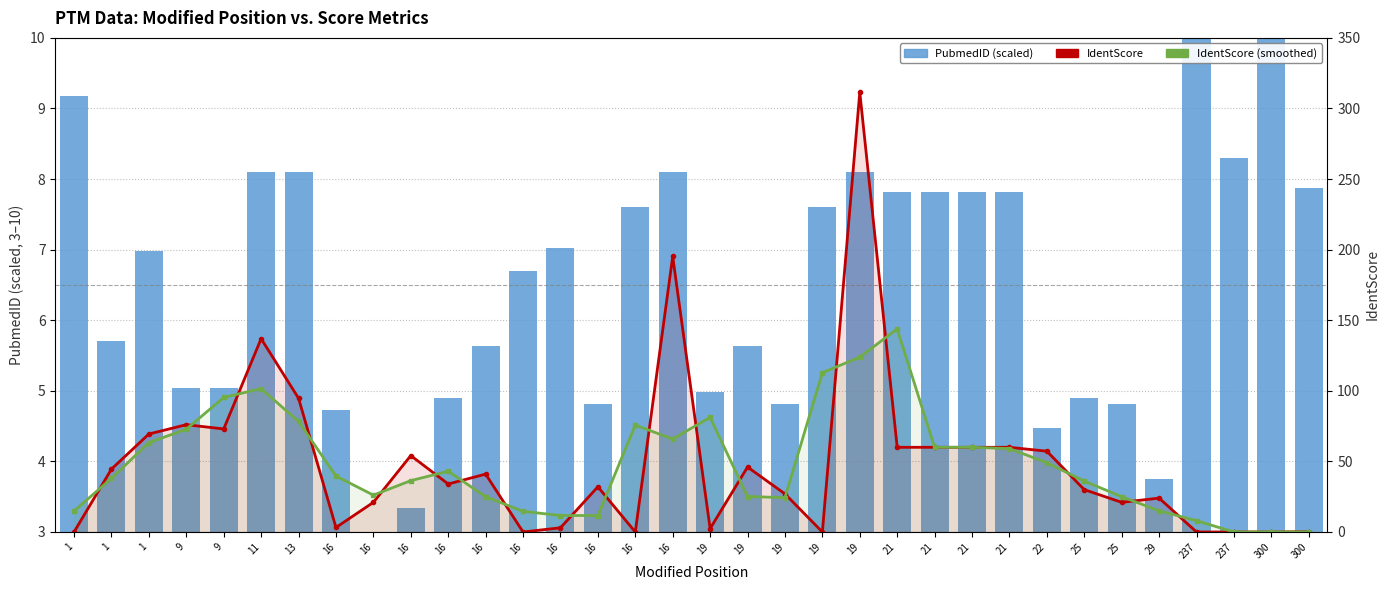

The value of IdentScore (smoothed) at 25 is 13.0. True or false?

False